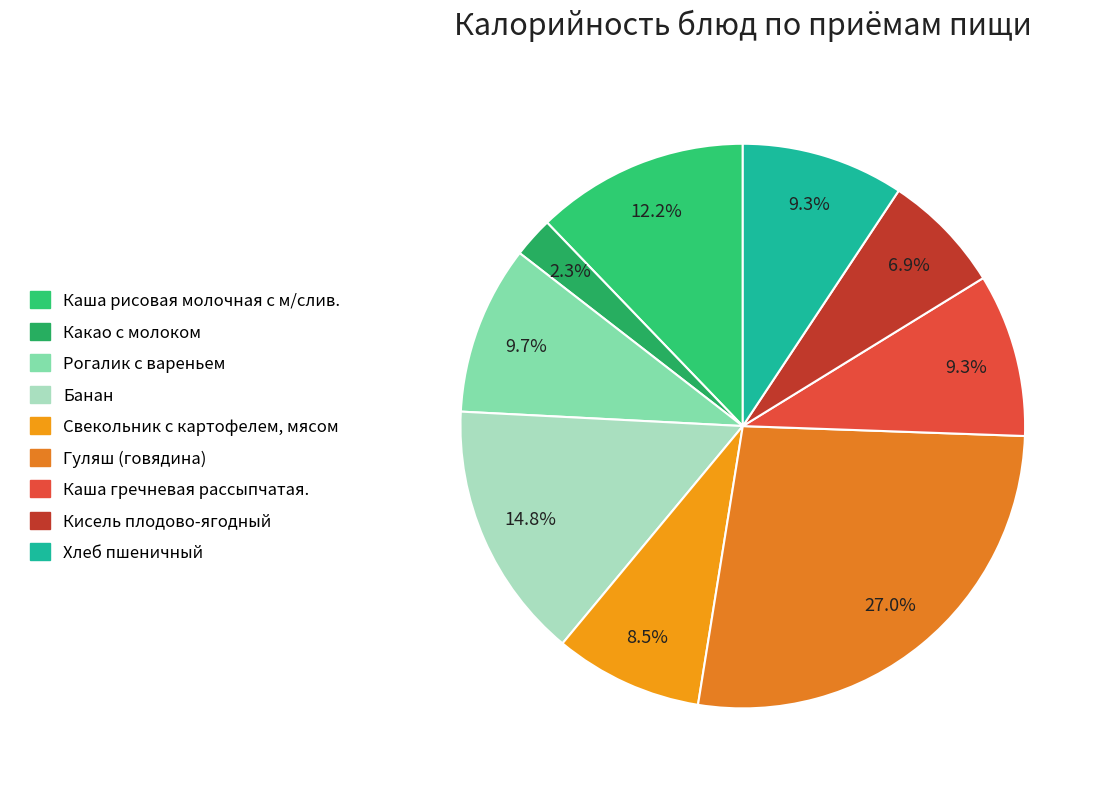

What is the ratio of the value at Хлеб пшеничный to the value at Кисель плодово-ягодный?

1.3